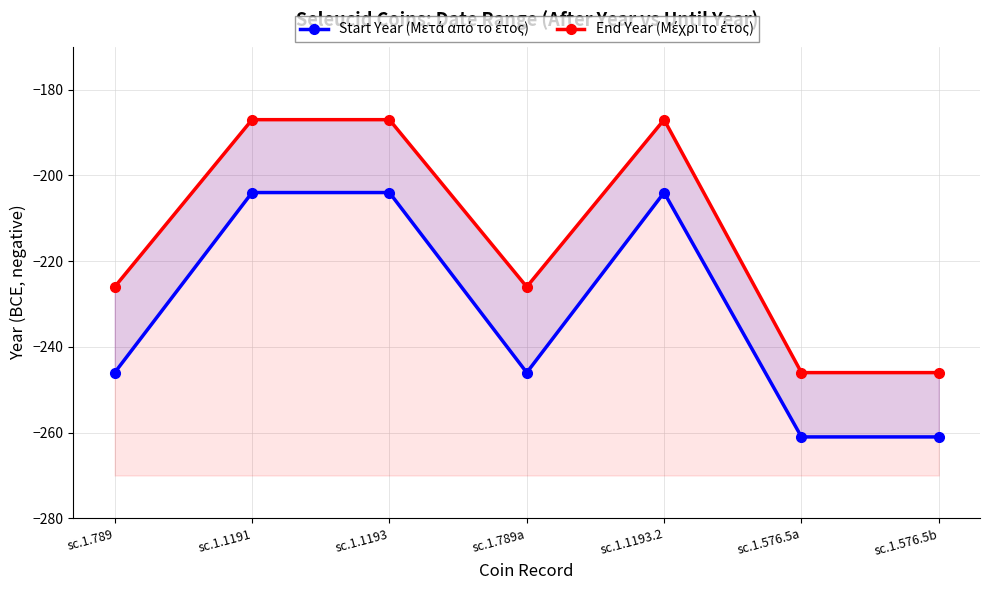

What is the difference between the second highest and minimum values in the End Year (Μέχρι το έτος) series?

59